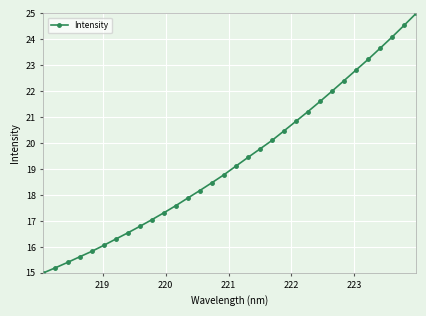

What is the maximum value shown in the chart?

25.0